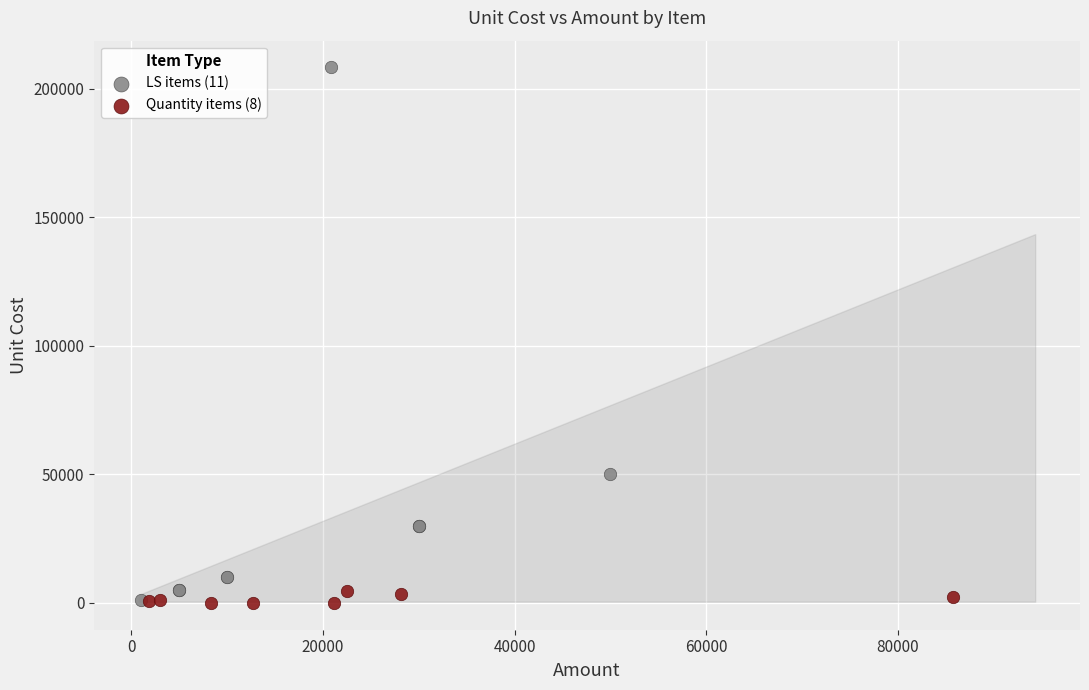

Which series reaches the maximum Y coordinate?

LS items (11)